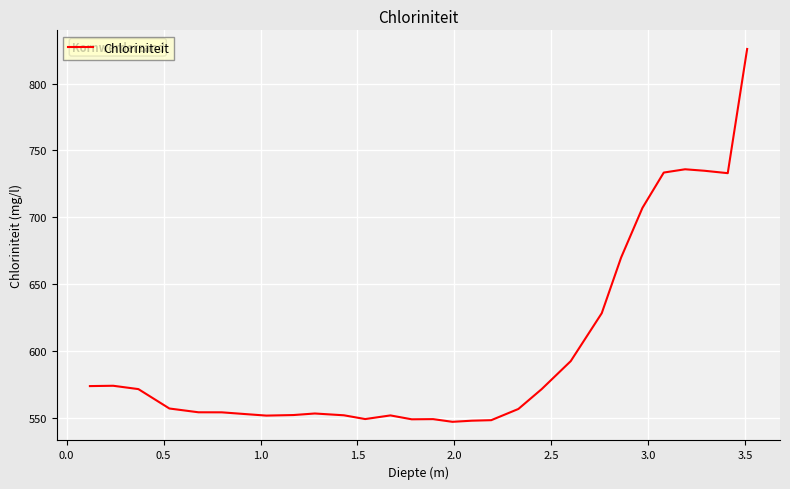

What is the difference between the maximum and minimum values?

279.1